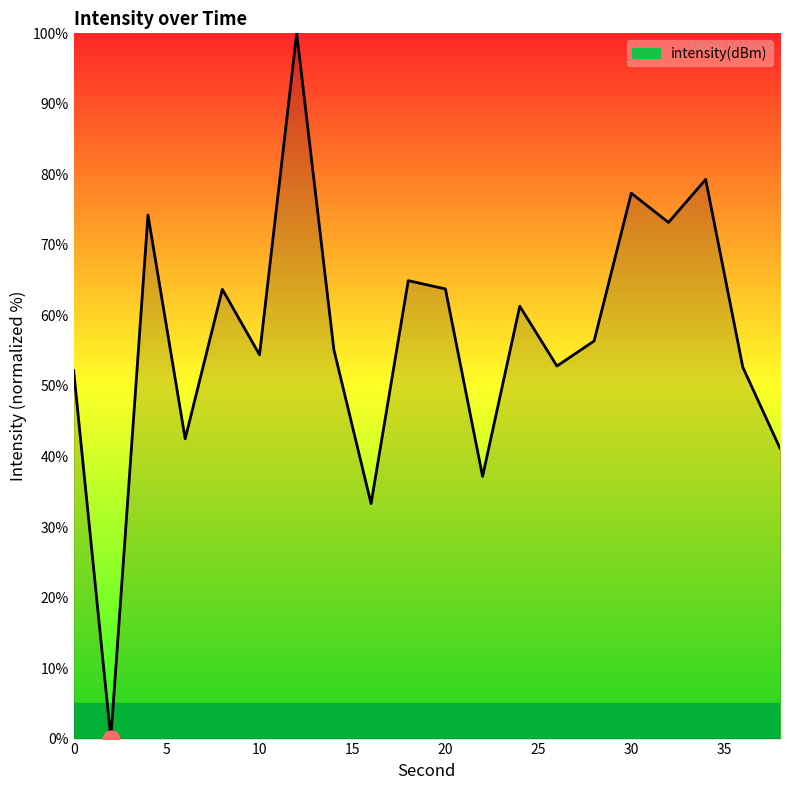

What is the difference between the maximum and minimum values?

100.0